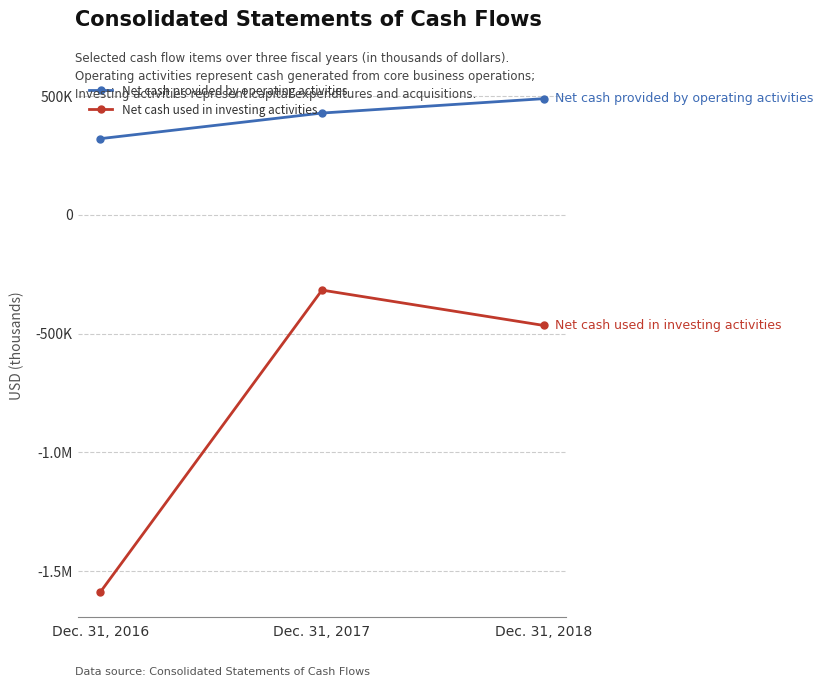

The Net cash used in investing activities series shows -1588165 at Dec. 31, 2016. True or false?

True